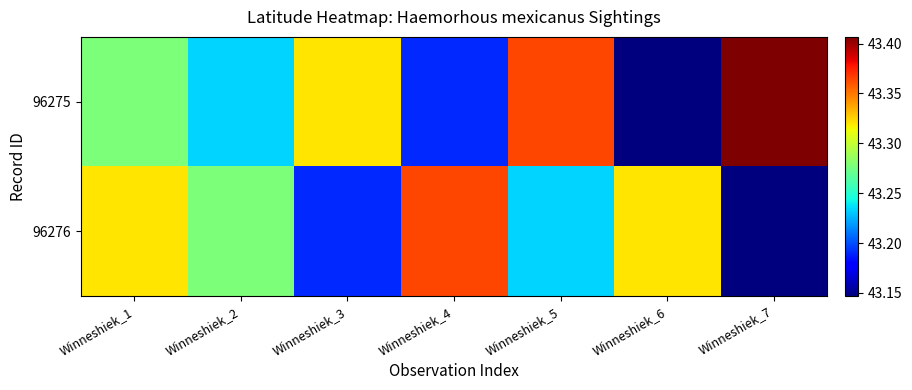

Between Winneshiek_5 and Winneshiek_2, which is larger?

Winneshiek_5